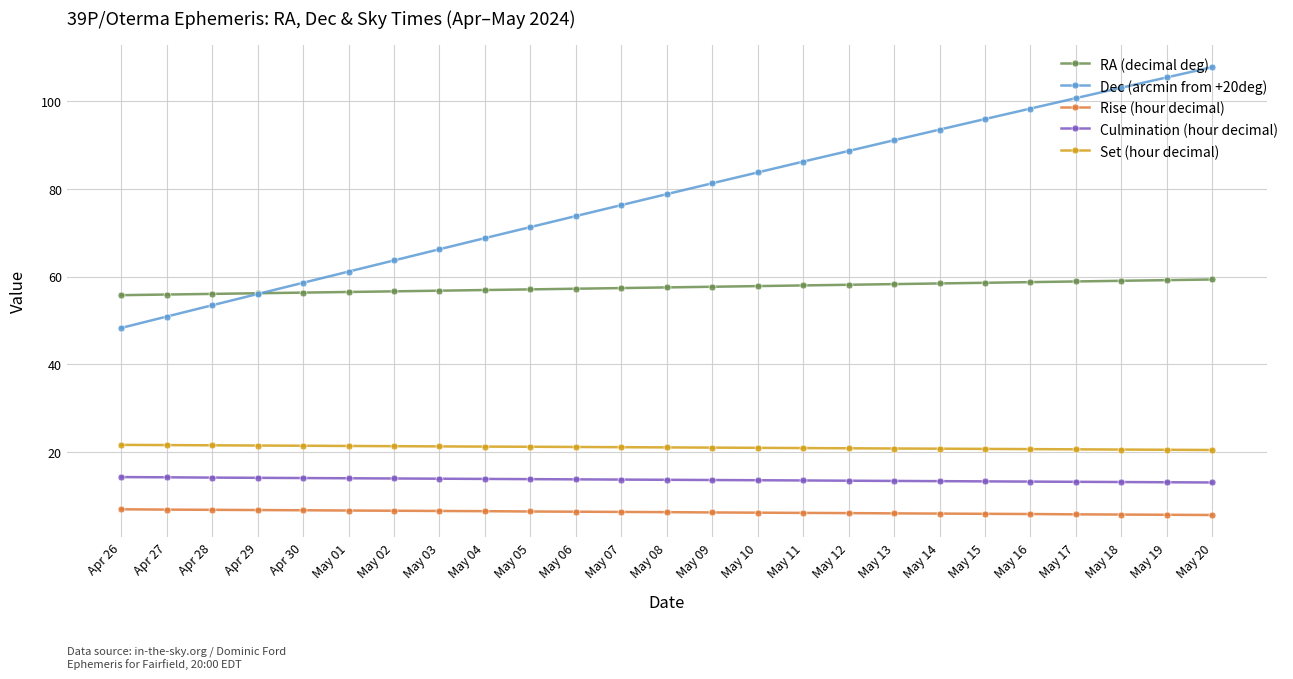

Which series has the largest total across all categories?

Dec (arcmin from +20deg)